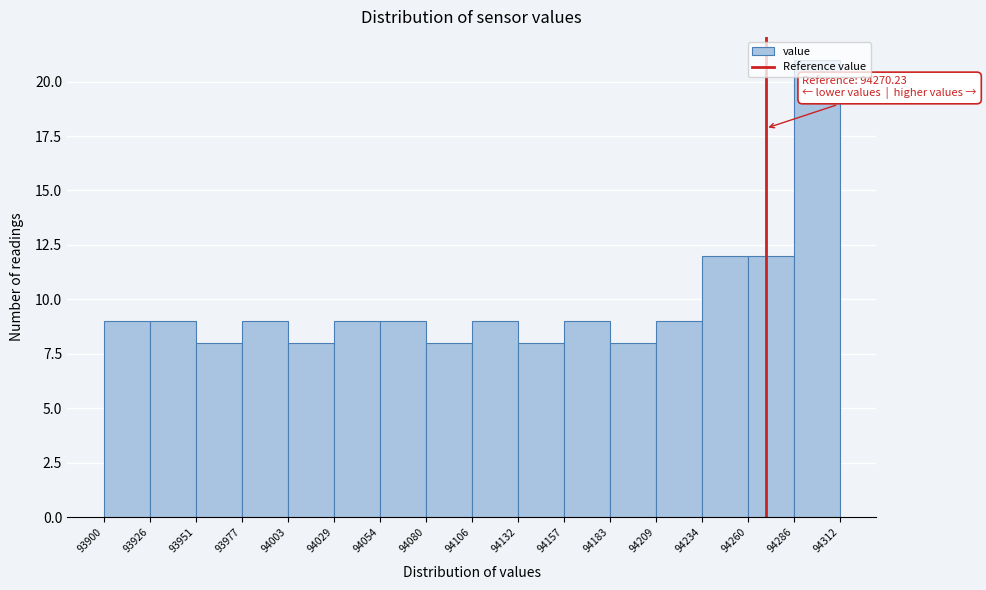

Which range on the x-axis has the tallest bar?

94286 to 94312